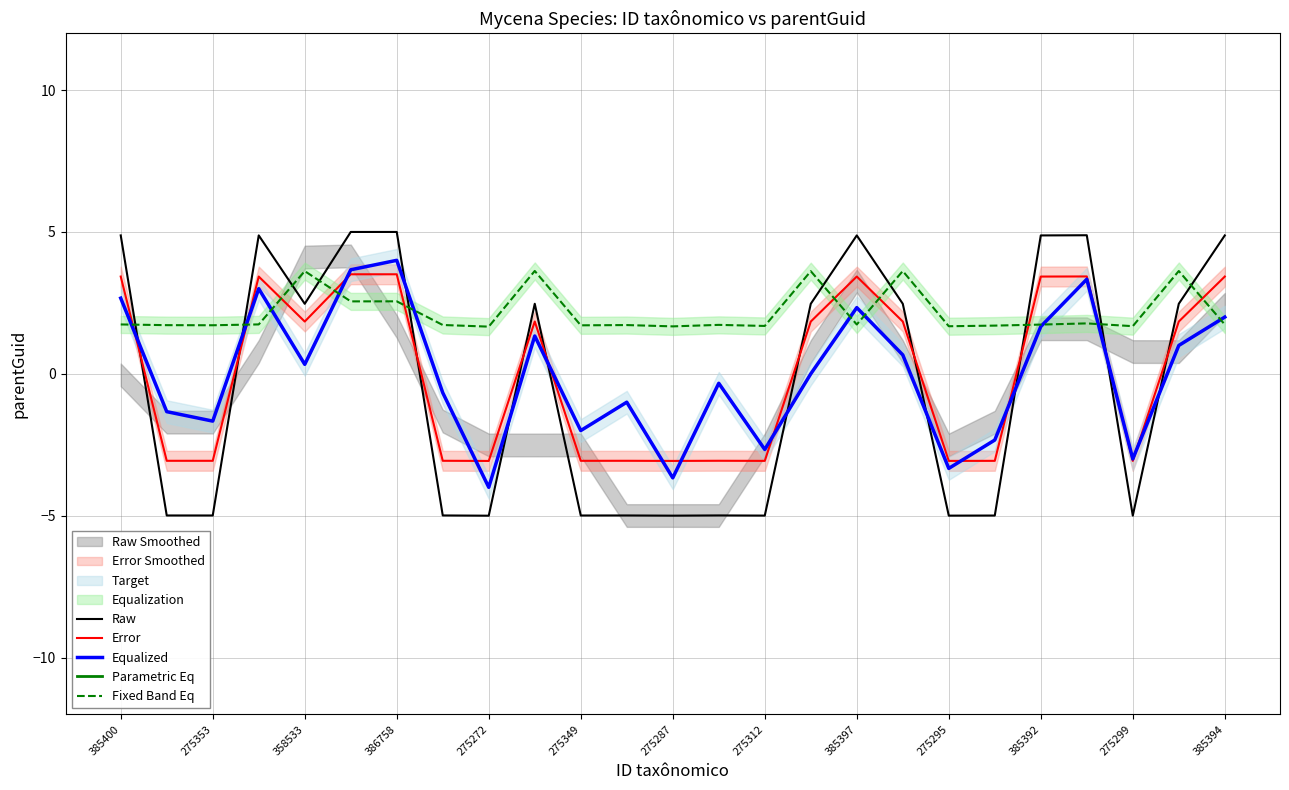

Is the value of Parametric Eq at 275287 greater than the value of Raw at 19?

No